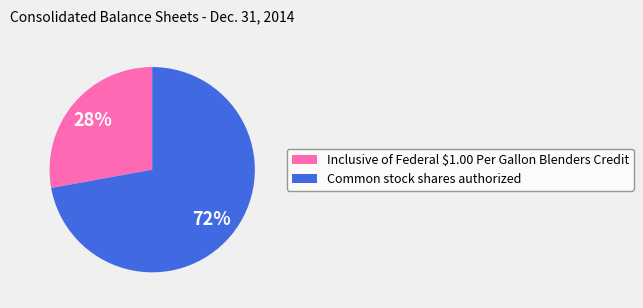

What is the ratio of the value at Inclusive of Federal $1.00 Per Gallon Blenders Credit to the value at Common stock shares authorized?

0.4